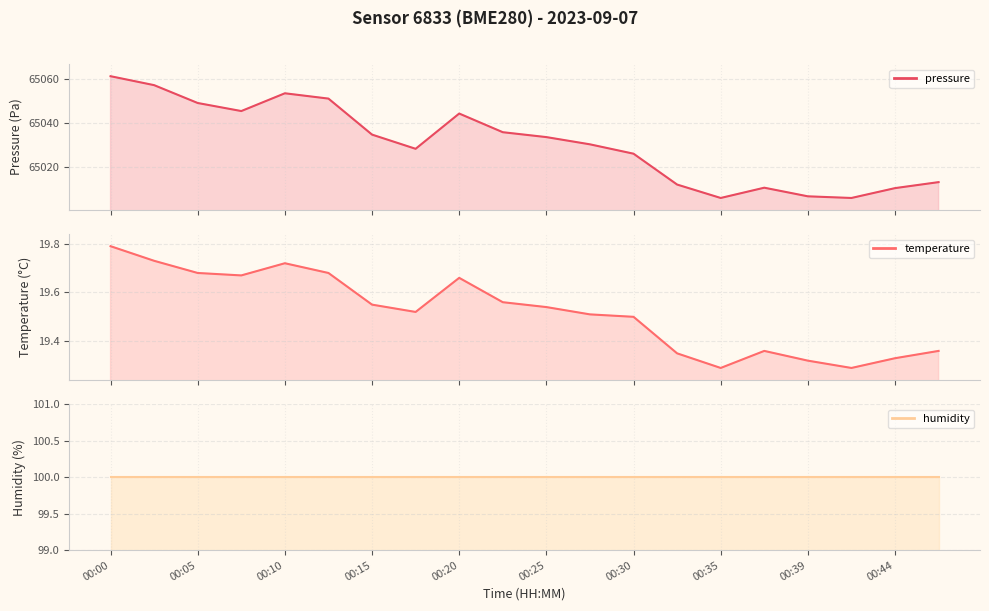

At which category is the sum across all series the highest?

00:00